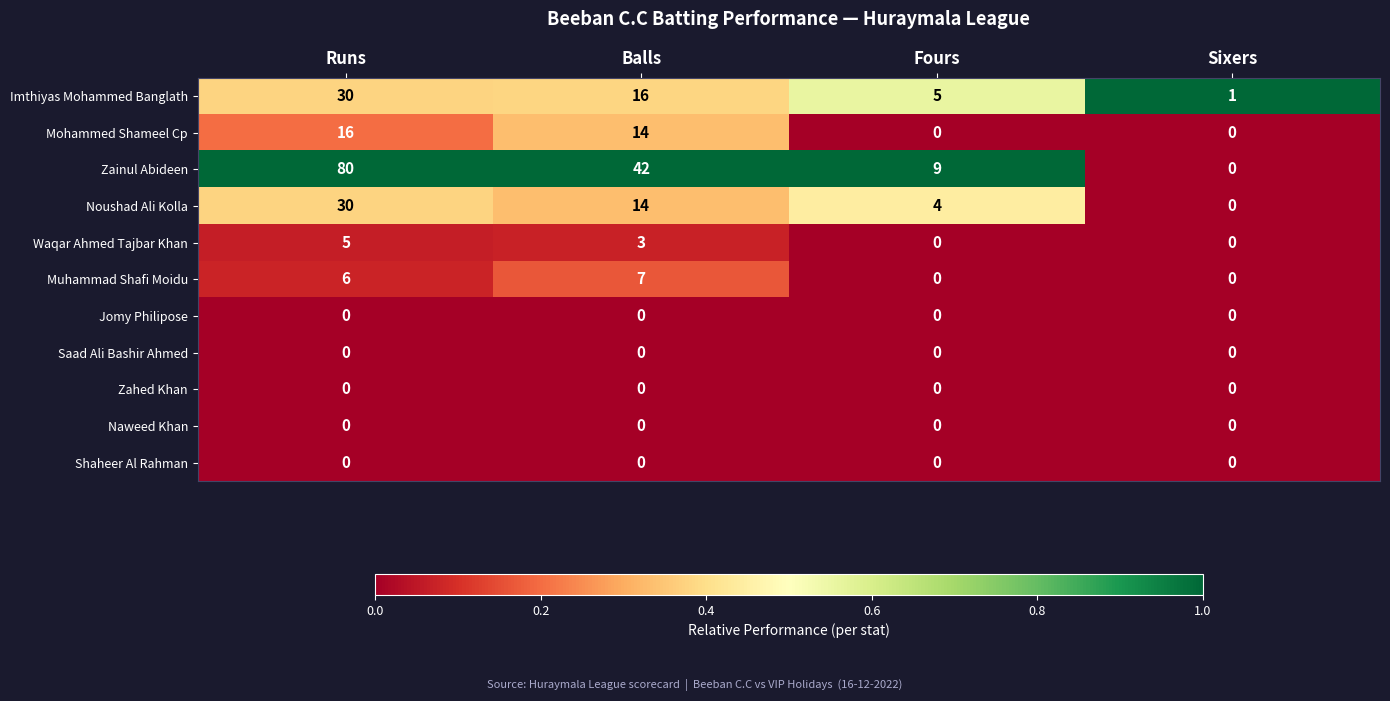

Is it true that Mohammed Shameel Cp equals 0 at Sixers?

True